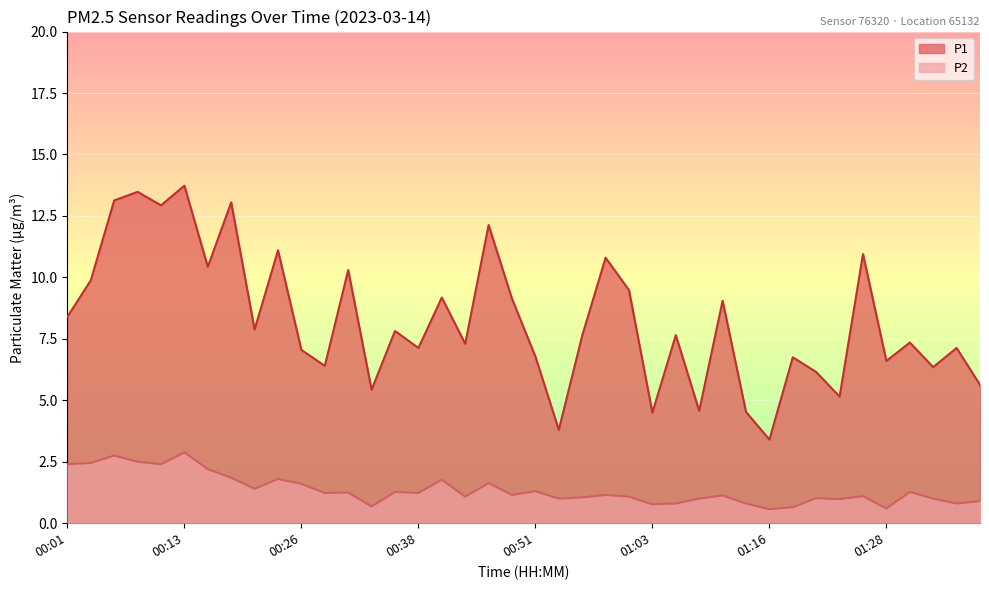

True or false: P2 and P1 cross at least once.

False